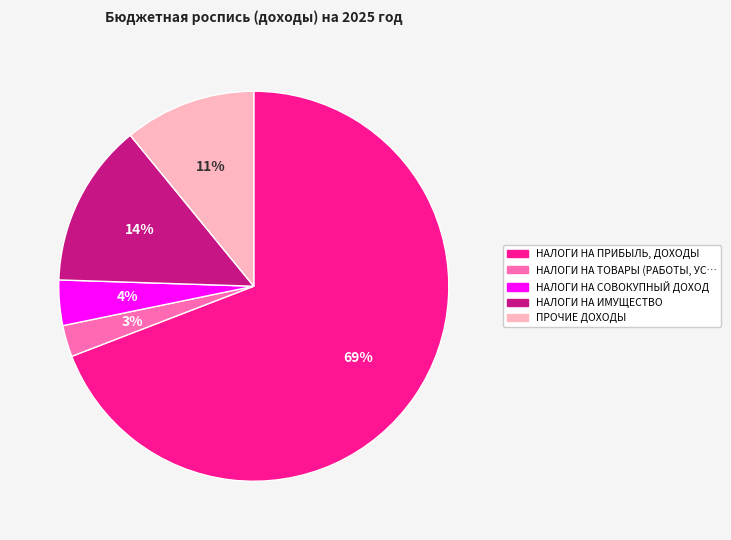

To the nearest percent, what is the average slice percentage?

20%